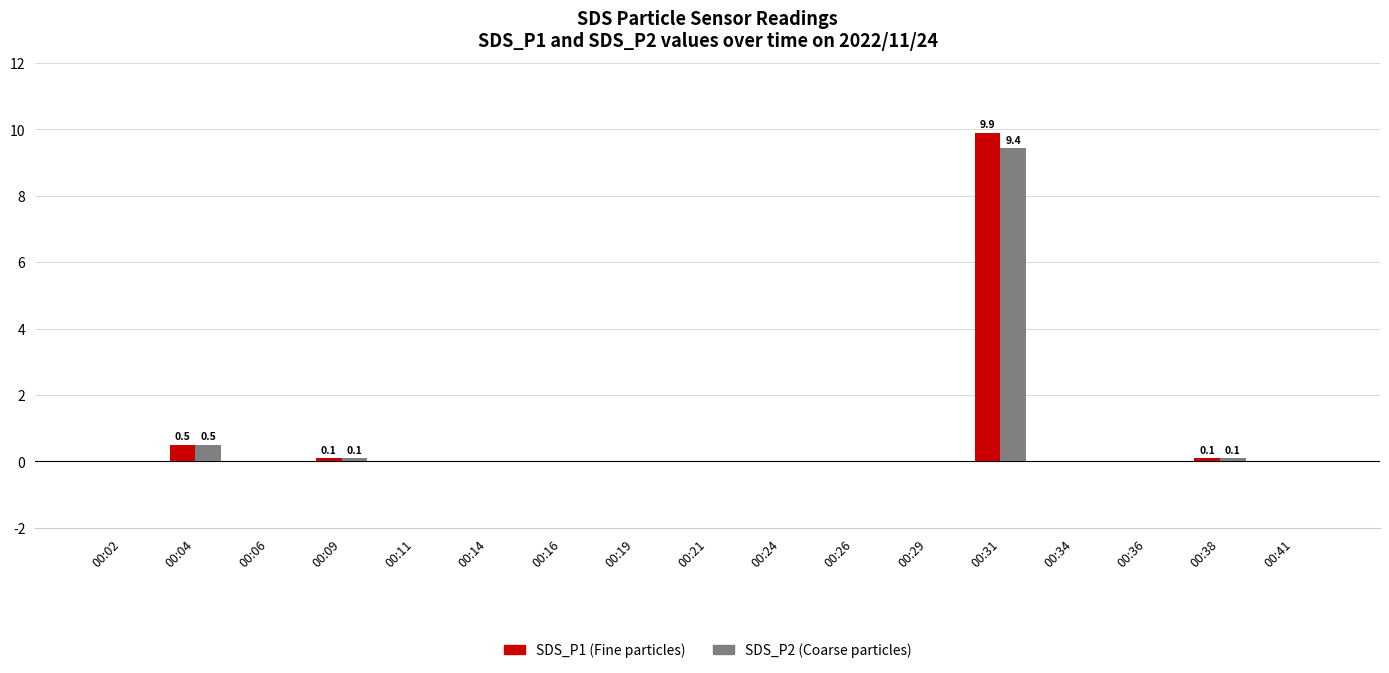

Reading left to right, transcribe all the data shown in this chart.

SDS_P1: 0.0	0.5	0.0	0.1	0.0	0.0	0.0	0.0	0.0	0.0	0.0	0.0	9.9	0.0	0.0	0.1	0.0
SDS_P2: 0.0	0.5	0.0	0.1	0.0	0.0	0.0	0.0	0.0	0.0	0.0	0.0	9.4	0.0	0.0	0.1	0.0